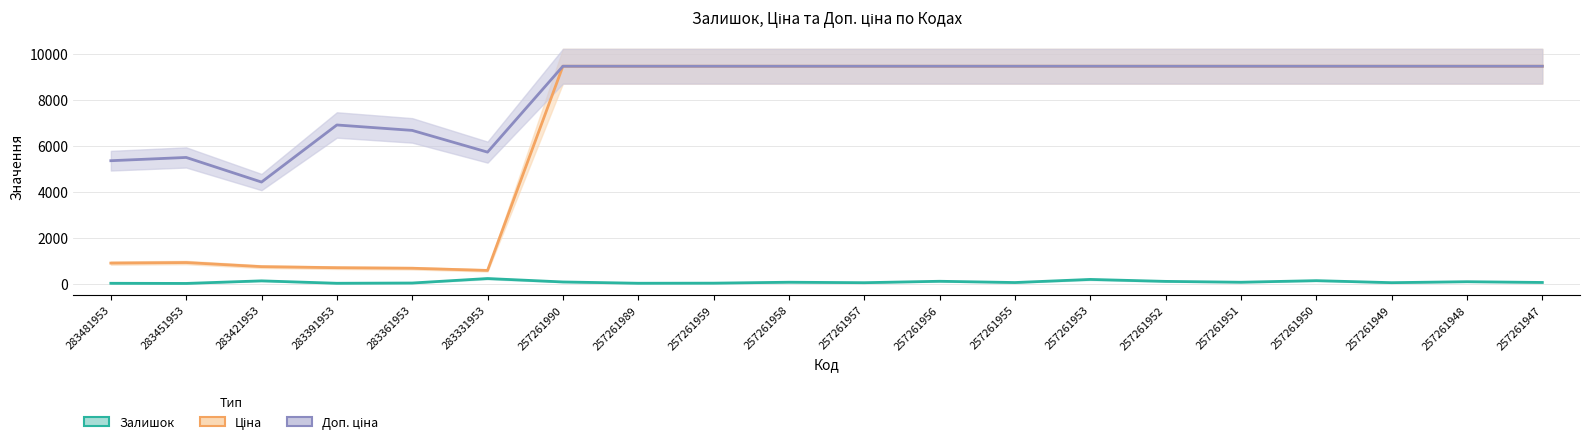

What is the value of the Ціна point at the 2nd from the left?

914.8